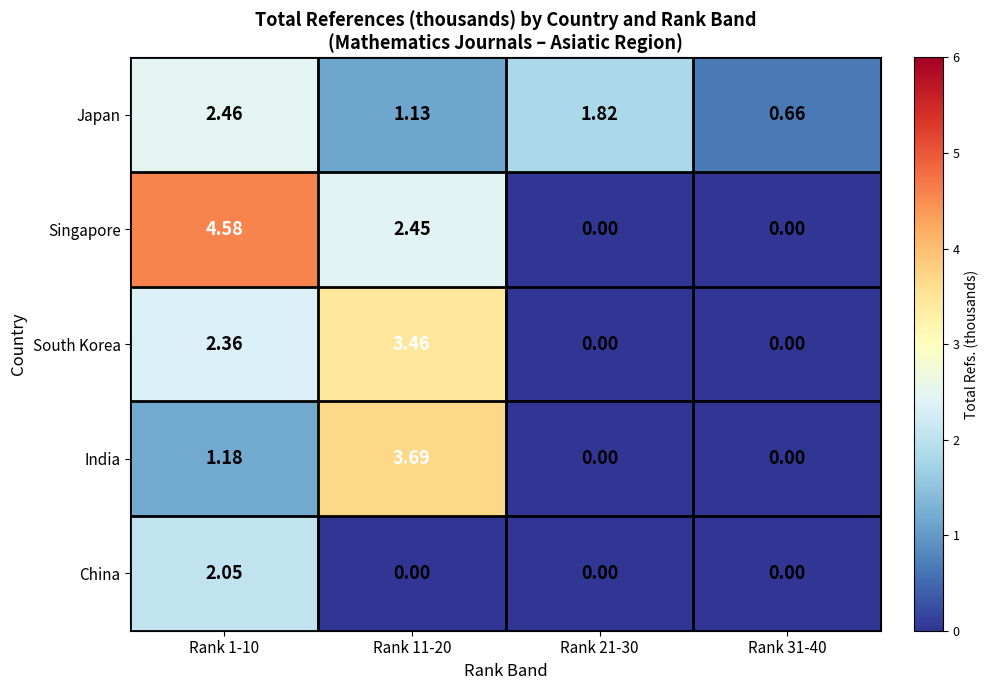

At which category does the chart reach its peak across all series?

Rank 1-10